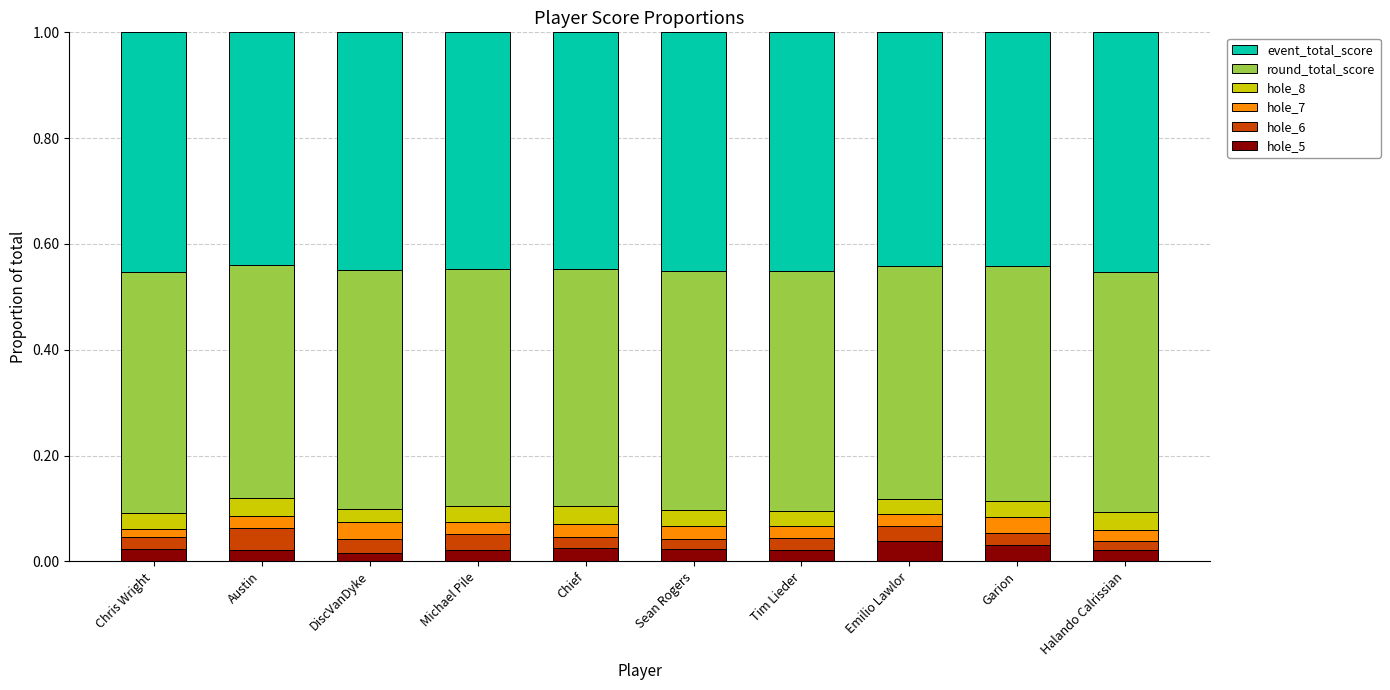

What is the total value across all series at Michael Pile?

1.0